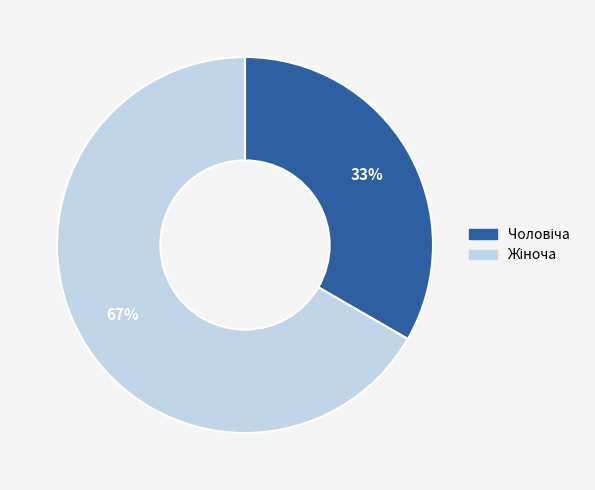

Is there a majority slice in this chart?

Yes